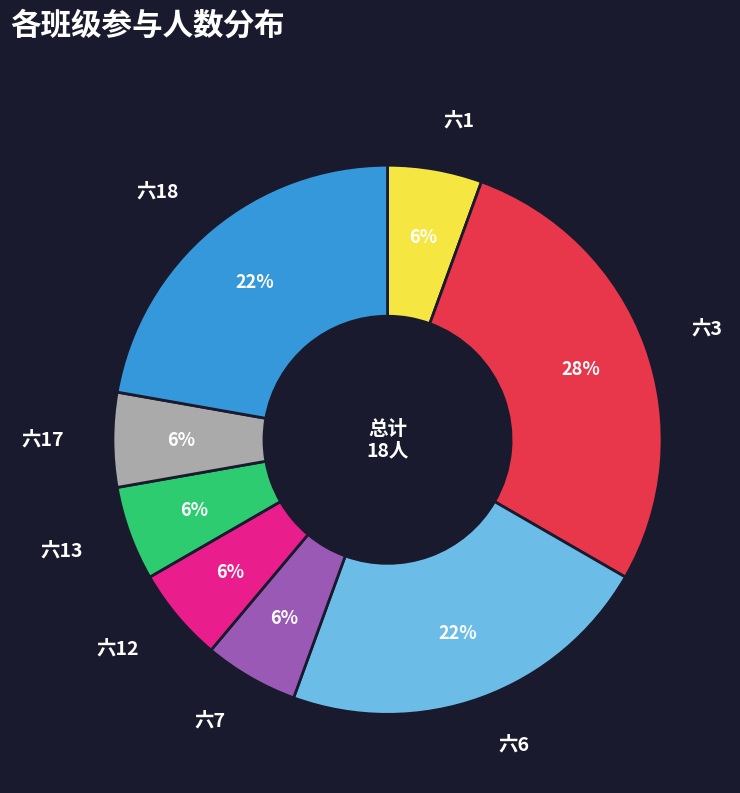

To the nearest percent, what is the difference between the largest and smallest slice percentages?

22%